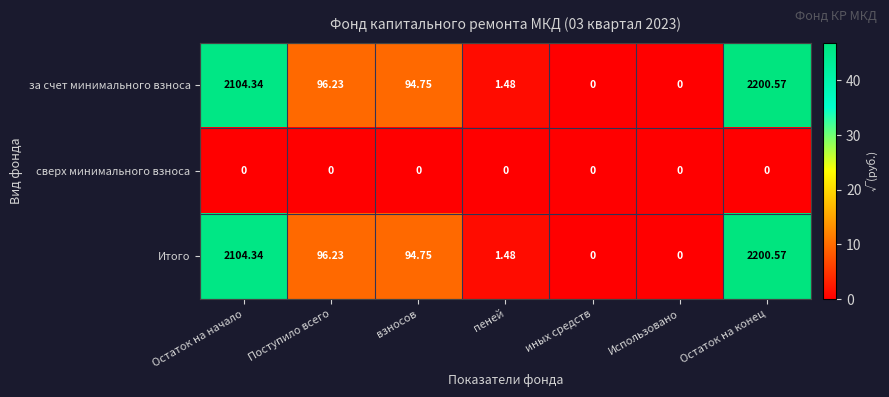

Is the value of Итого at пеней greater than the value of за счет минимального взноса at иных средств?

Yes